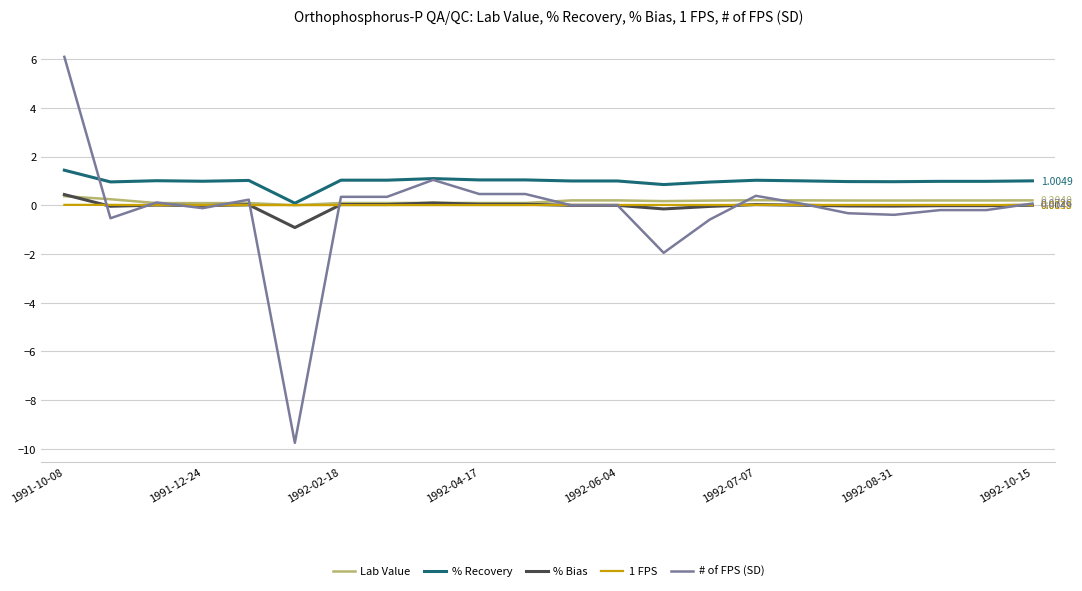

True or false: % Recovery and % Bias intersect in this chart.

False